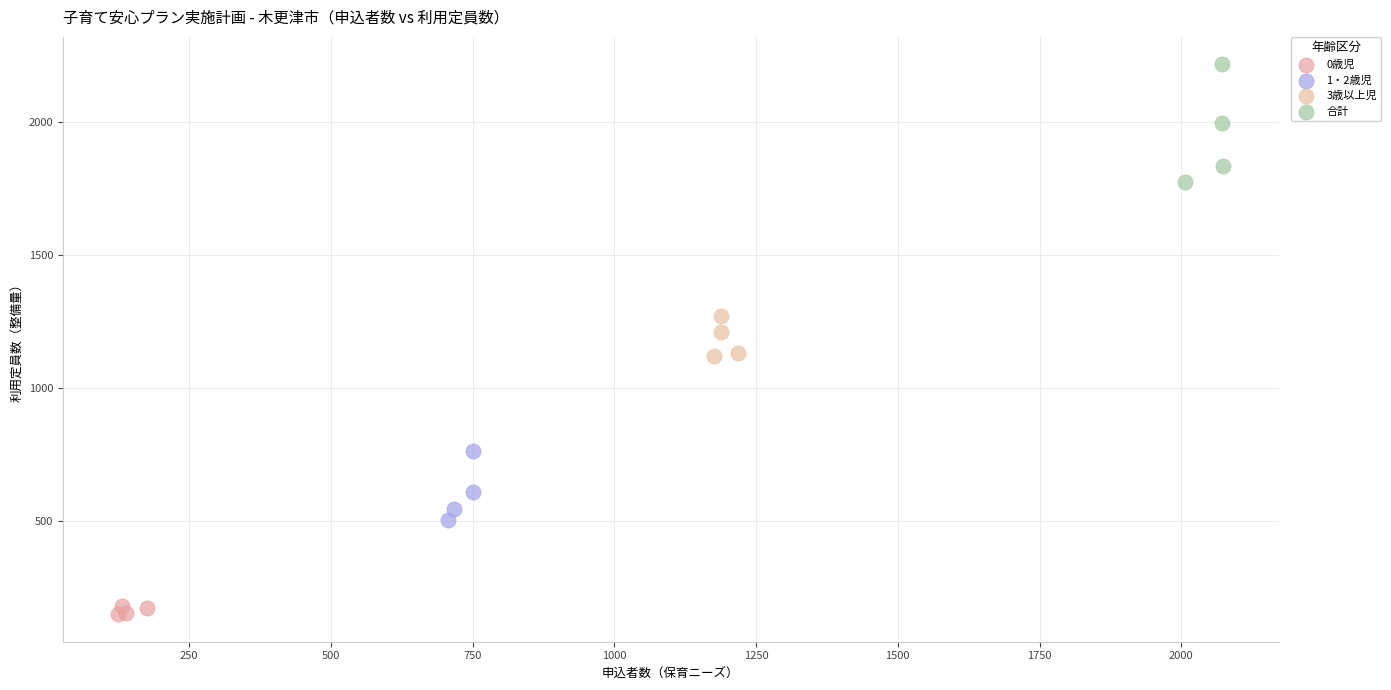

Which series has the largest Y range (max minus min)?

合計